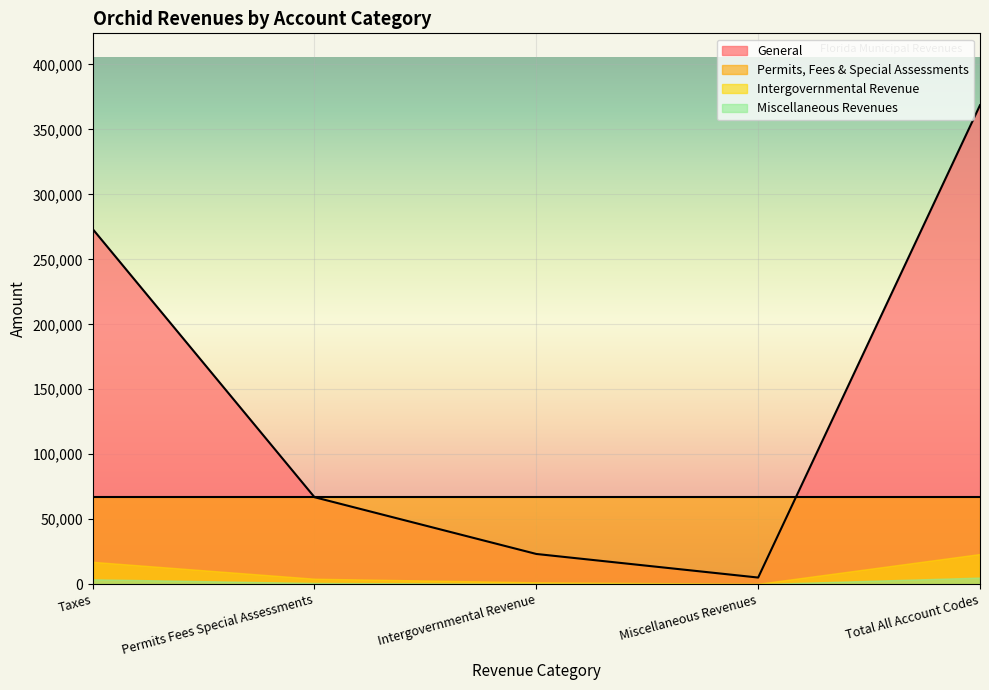

Which series has the largest range (max minus min)?

General